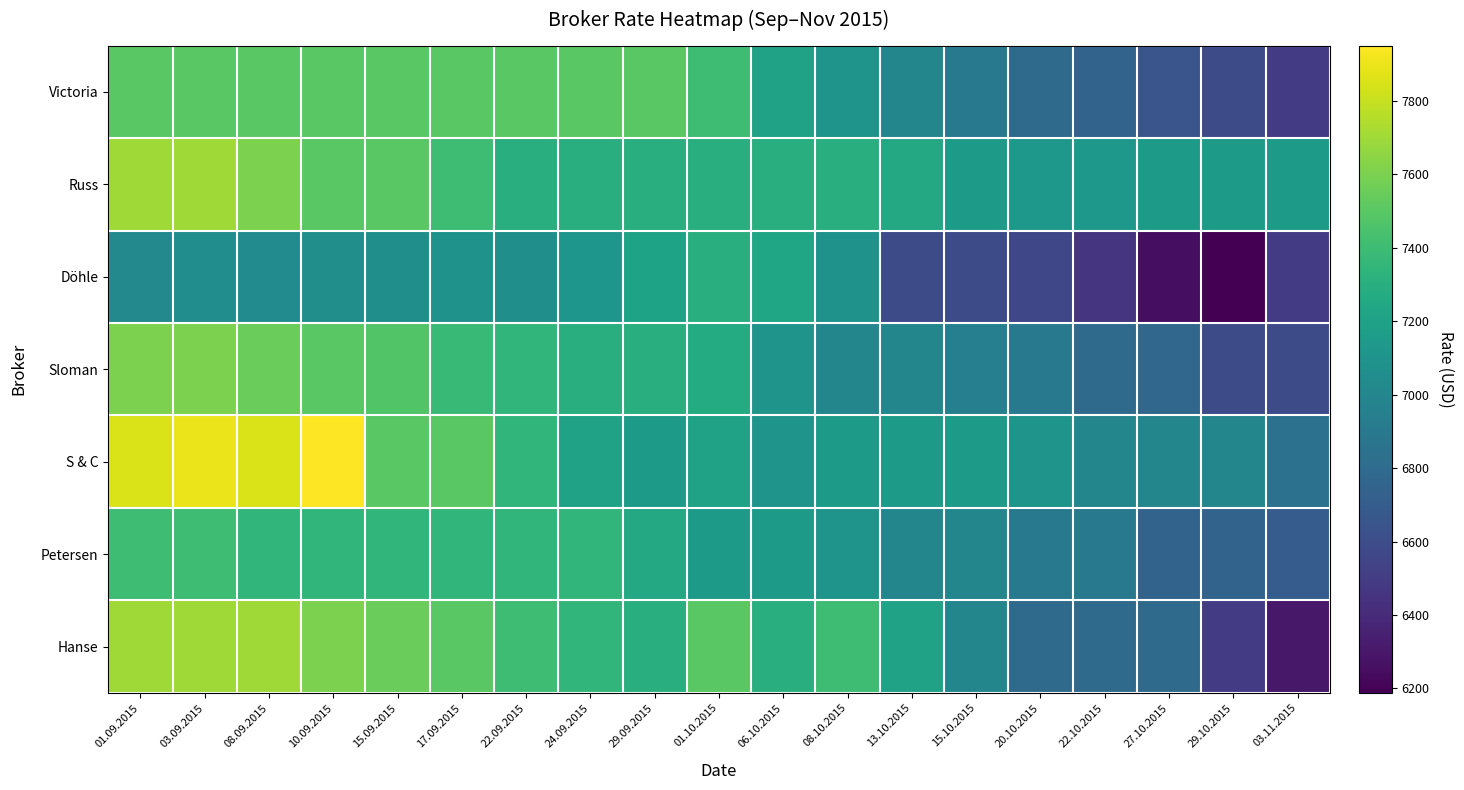

Rank the series at 22.10.2015 from highest to lowest value.

Russ, S & C, Petersen, Sloman, Hanse, Victoria, Döhle